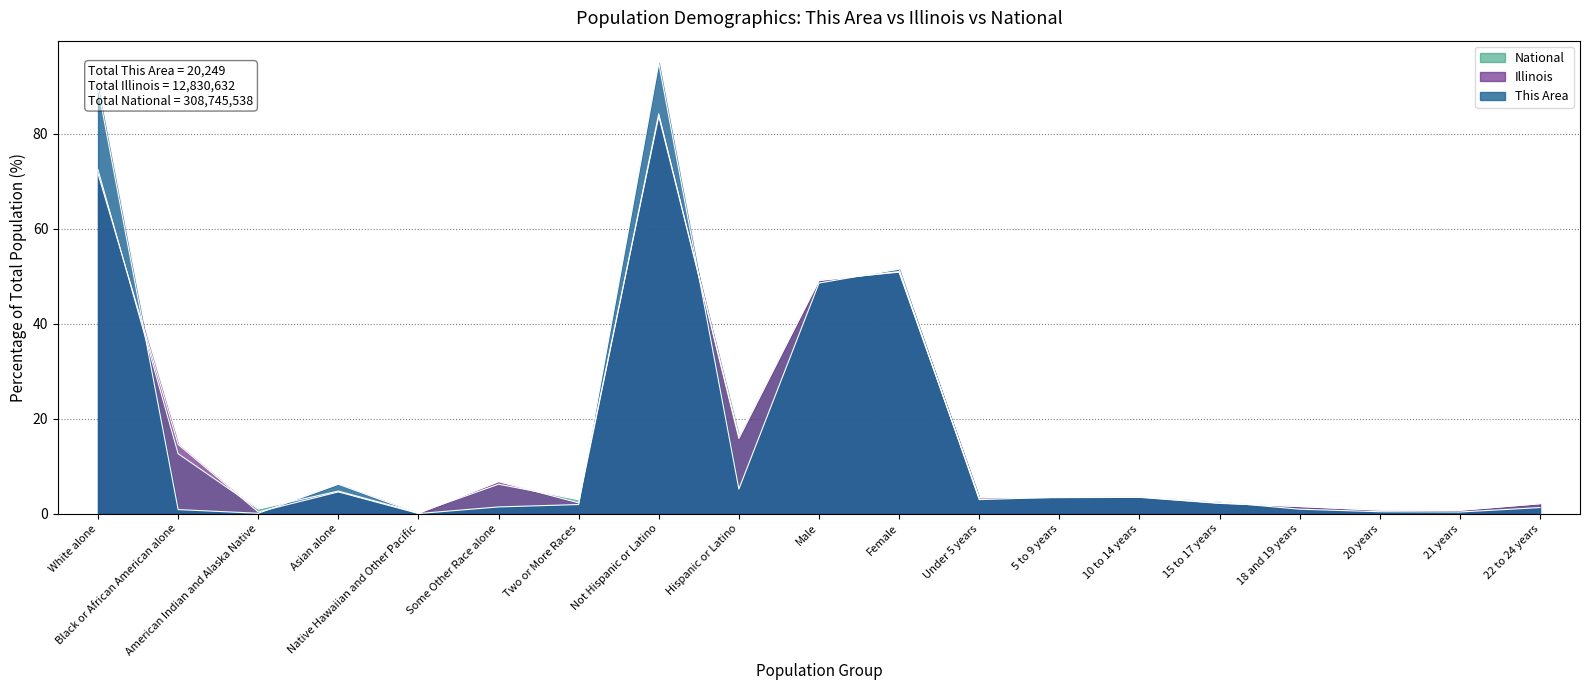

What is the label of the 10th point from the left?

Male